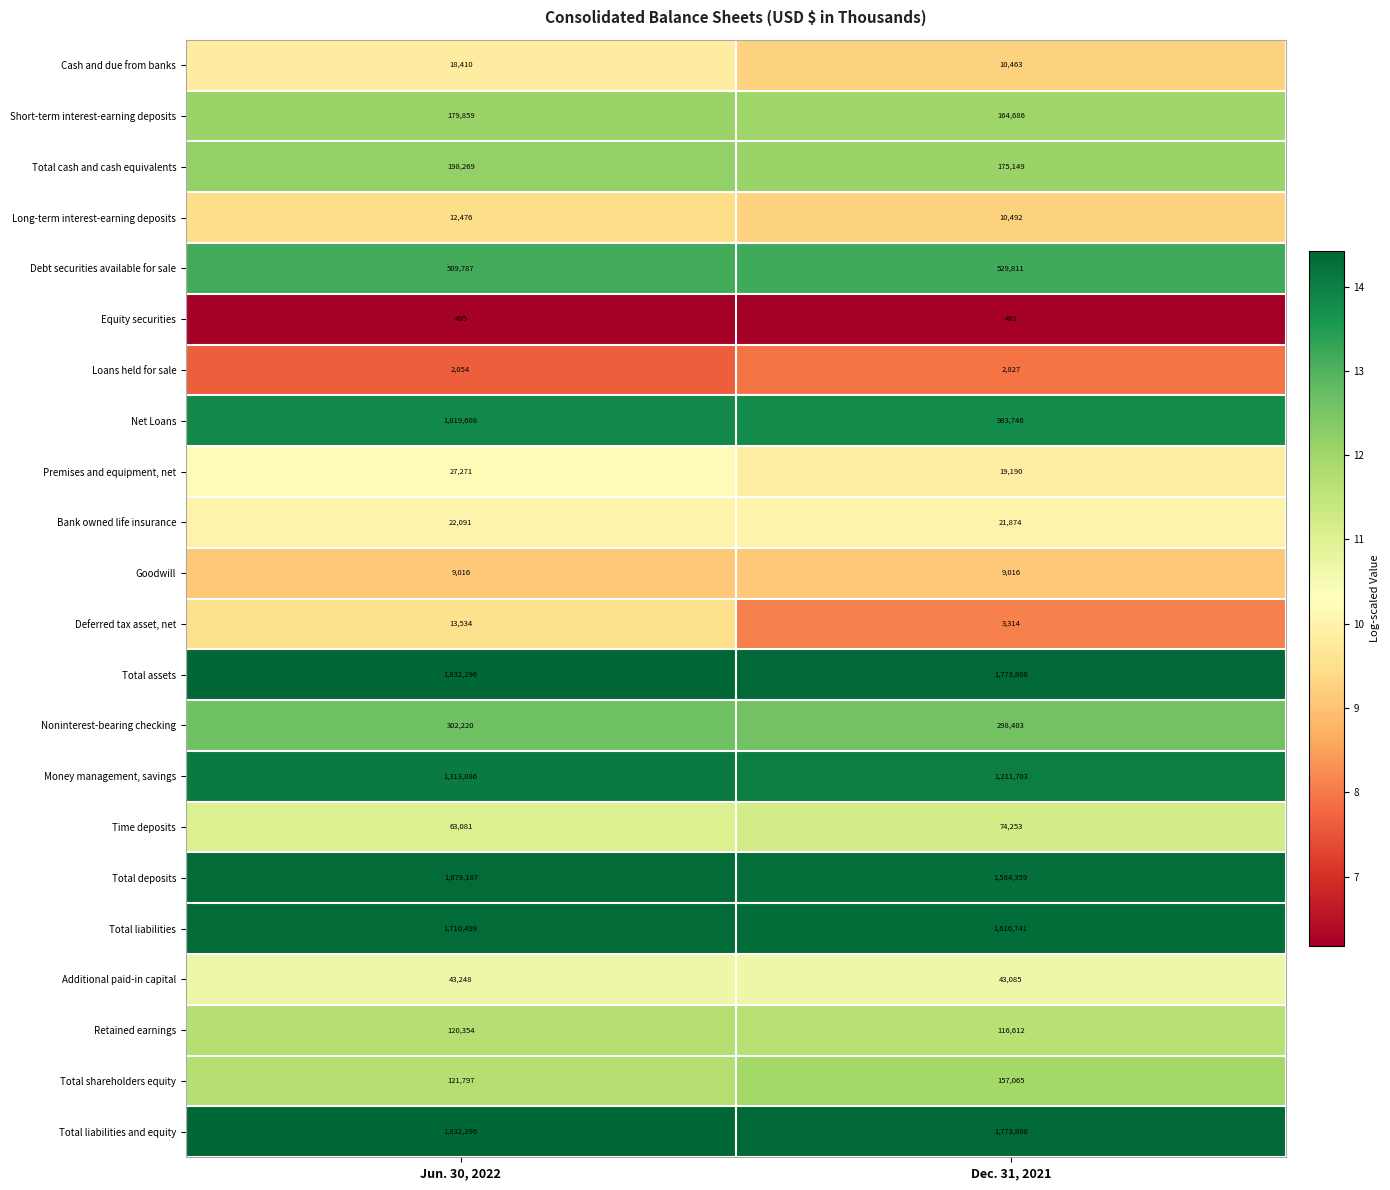

Which category has the highest value across all series?

Jun. 30, 2022